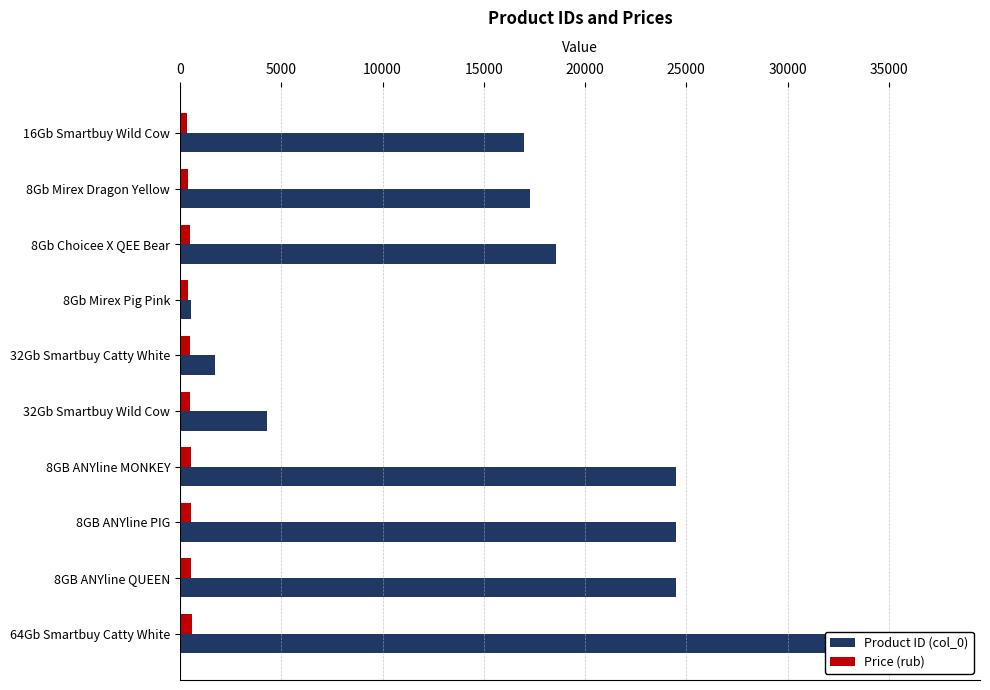

How many values in the Product ID (col_0) series are below 18547?

5